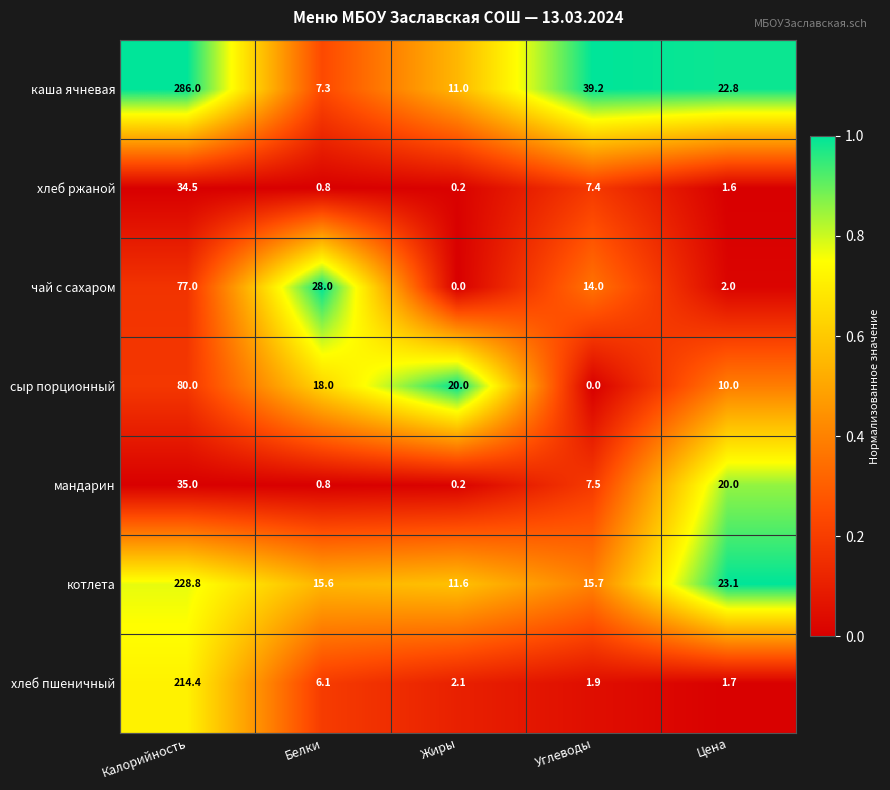

What is the sum of all чай с сахаром values?

121.0